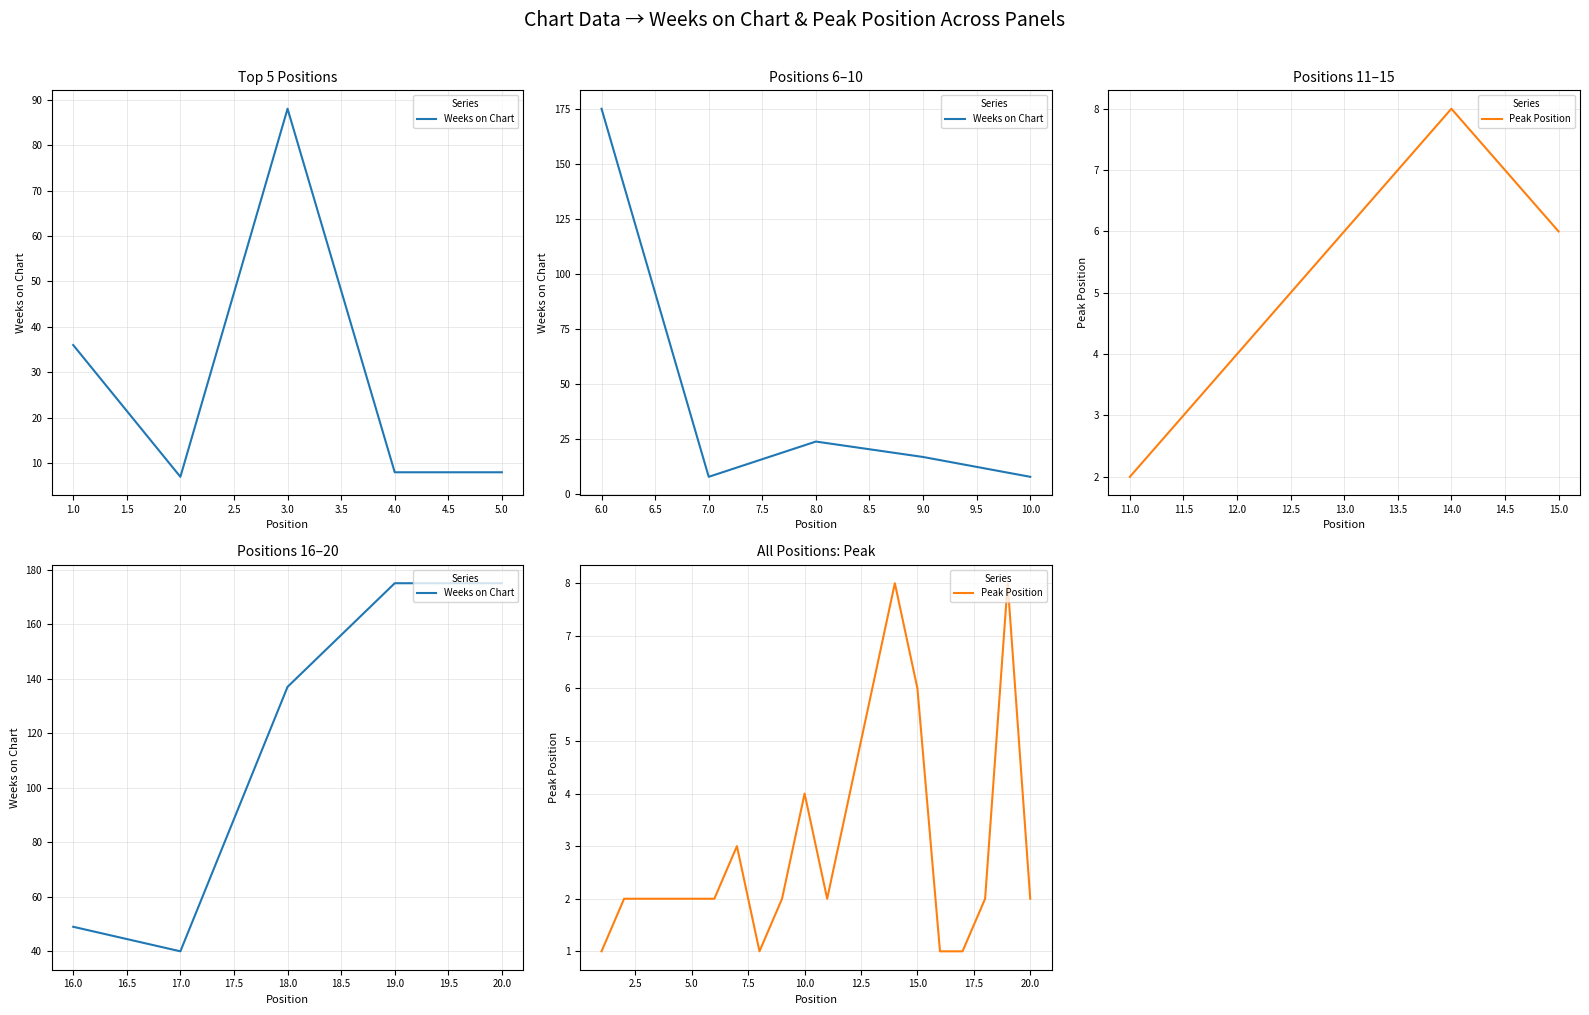

At which label does the data first exceed 2?

7